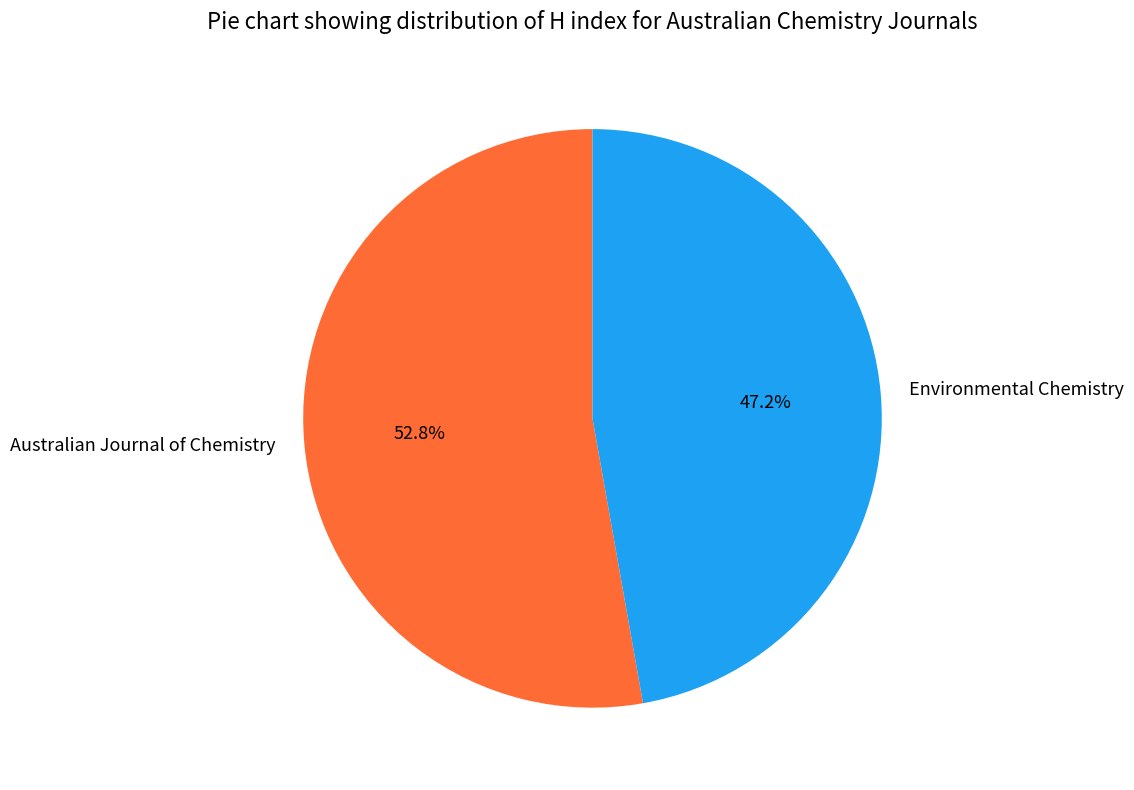

Rank the categories by value from lowest to highest.

Environmental Chemistry, Australian Journal of Chemistry